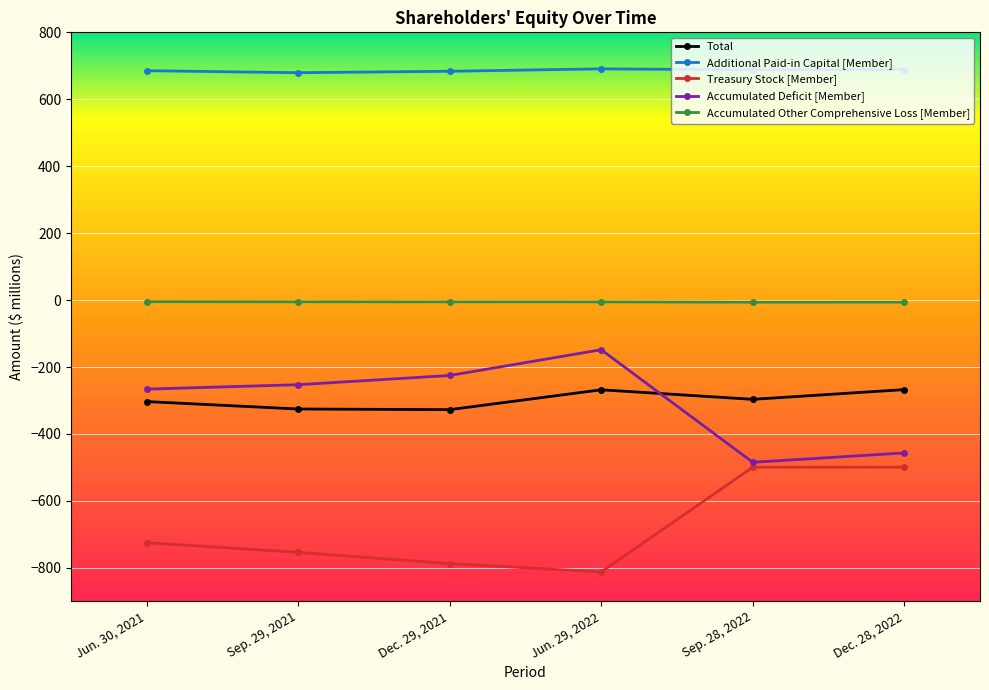

At how many categories does at least one series exceed 191?

6